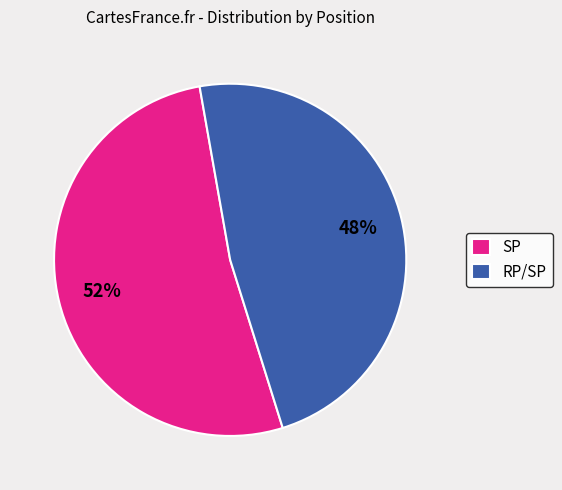

Which category has the biggest portion of the pie?

SP